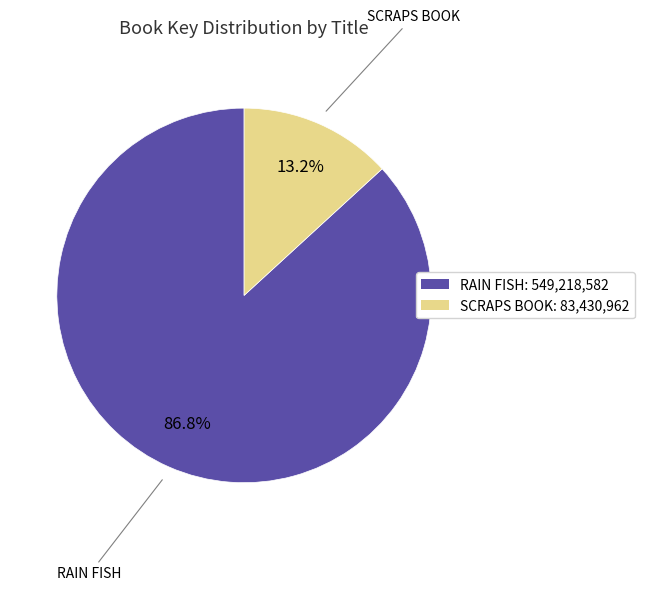

Rank the categories by value from lowest to highest.

SCRAPS BOOK: 83,430,962, RAIN FISH: 549,218,582